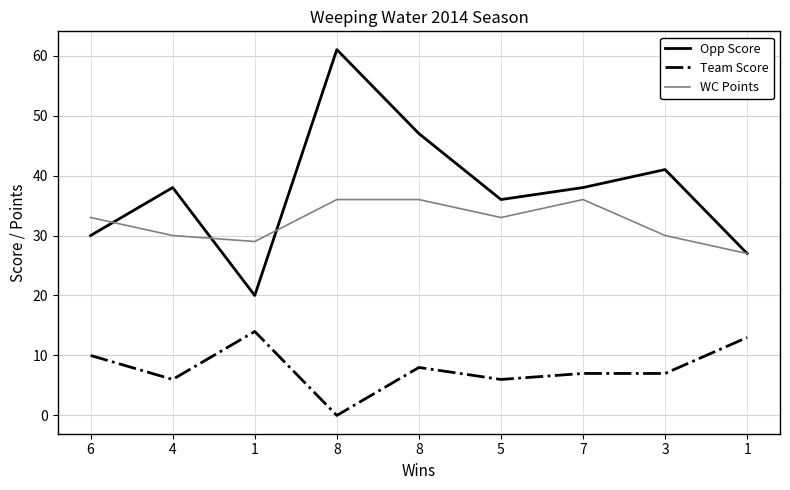

What is the spread (max minus min) of values at 6?

23